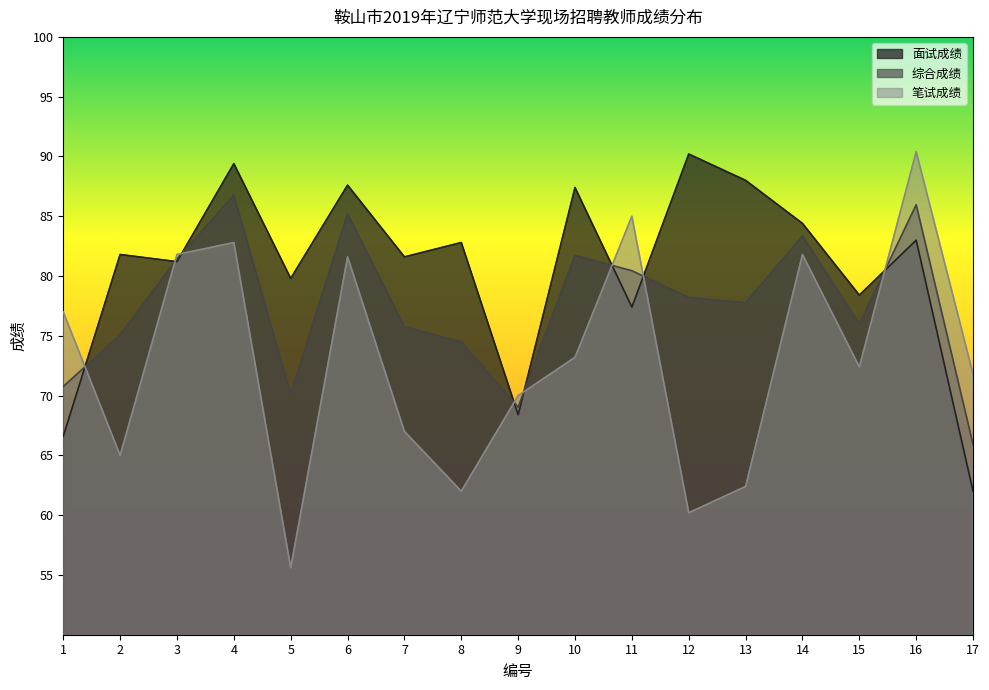

How many intersections are there between 笔试成绩 and 面试成绩?

8